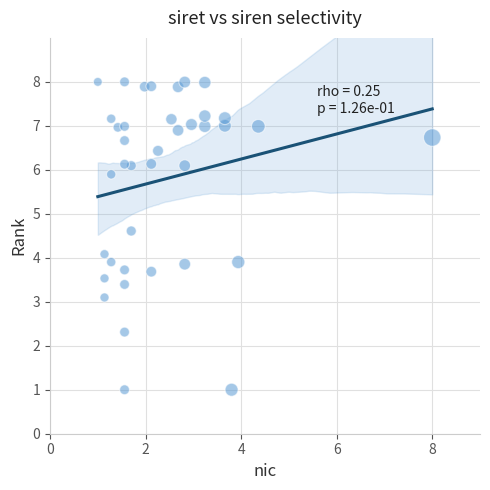

What is the range of Y values (max minus min)?

7.0